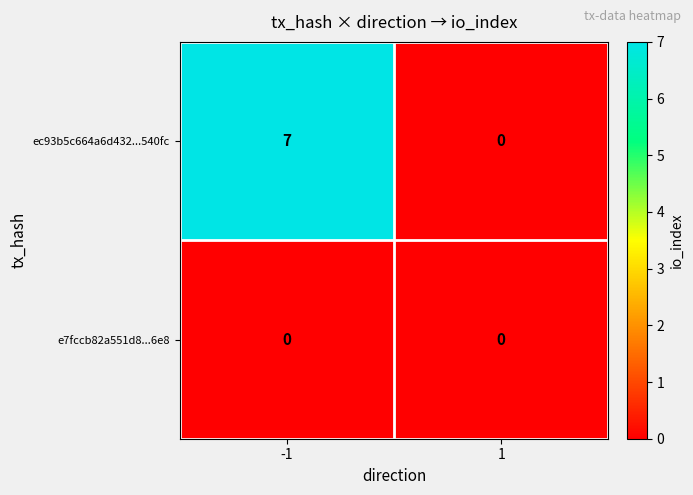

Reading left to right, transcribe all the data shown in this chart.

ec93b5c664a6d432...540fc: -1=7	1=0
e7fccb82a551d8...6e8: -1=0	1=0